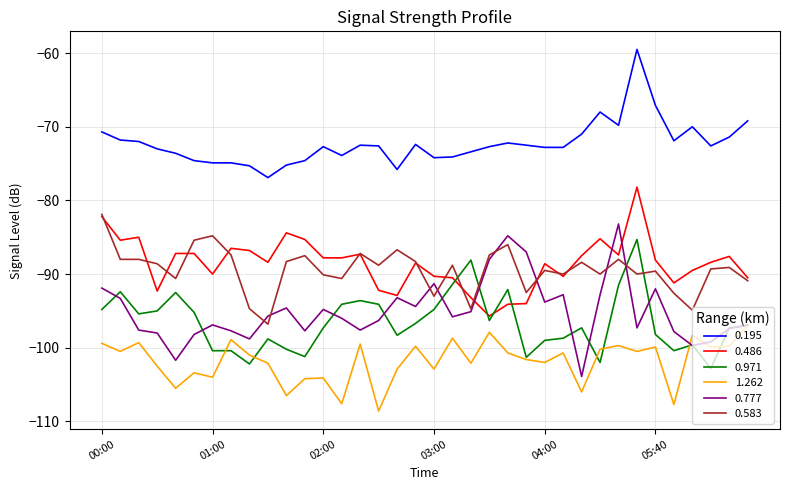

What is the difference between the second highest and second lowest values in the 0.583 series?

10.1